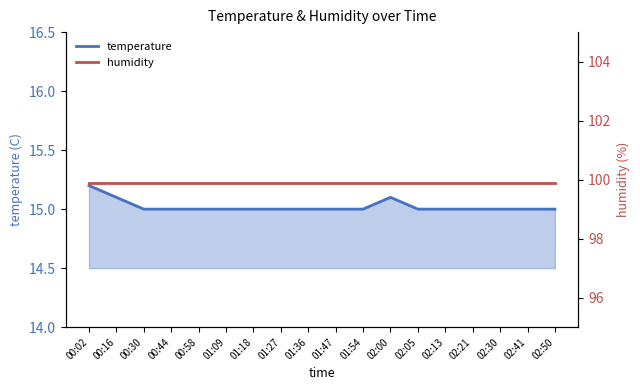

True or false: humidity has more than 2 interior local peaks.

False